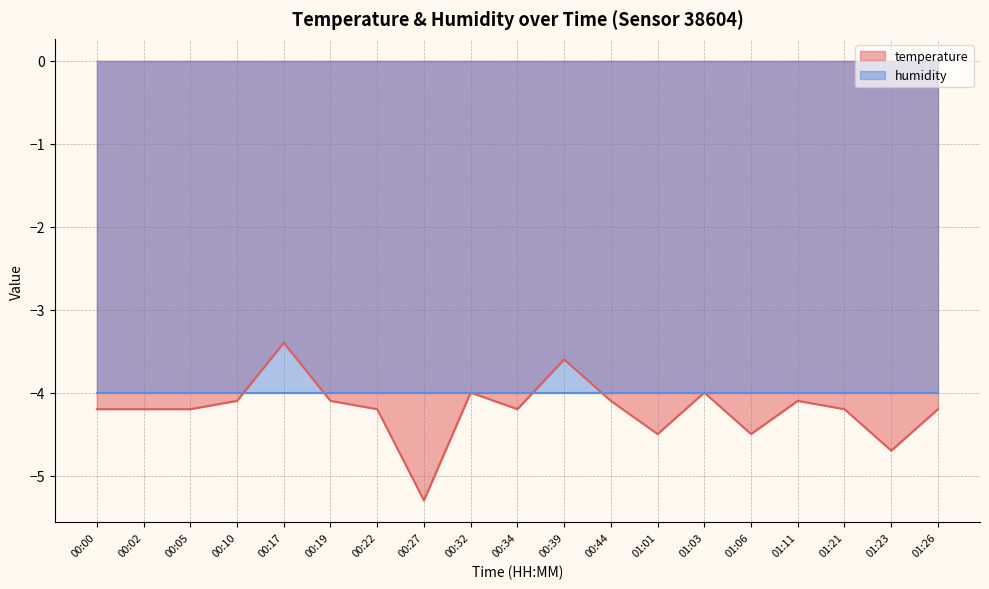

List the labels in order of value, smallest first.

00:27, 01:23, 01:01, 01:06, 00:00, 00:02, 00:05, 00:22, 00:34, 01:21, 01:26, 00:10, 00:19, 00:44, 01:11, 00:32, 01:03, 00:39, 00:17